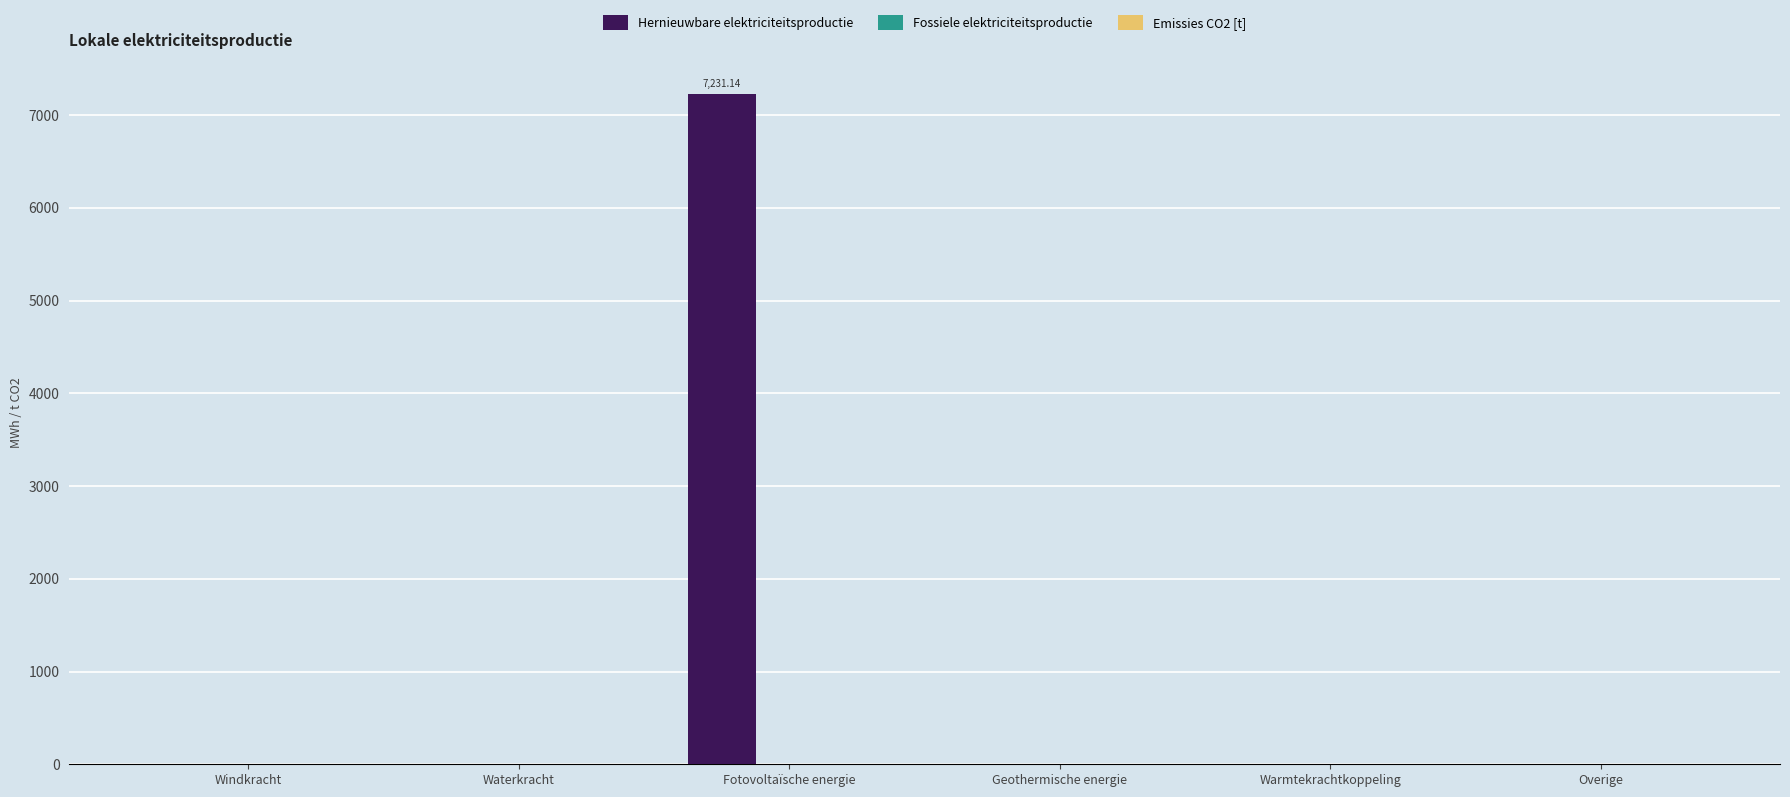

Which has a higher value, Fotovoltaïsche energie or Overige?

Fotovoltaïsche energie